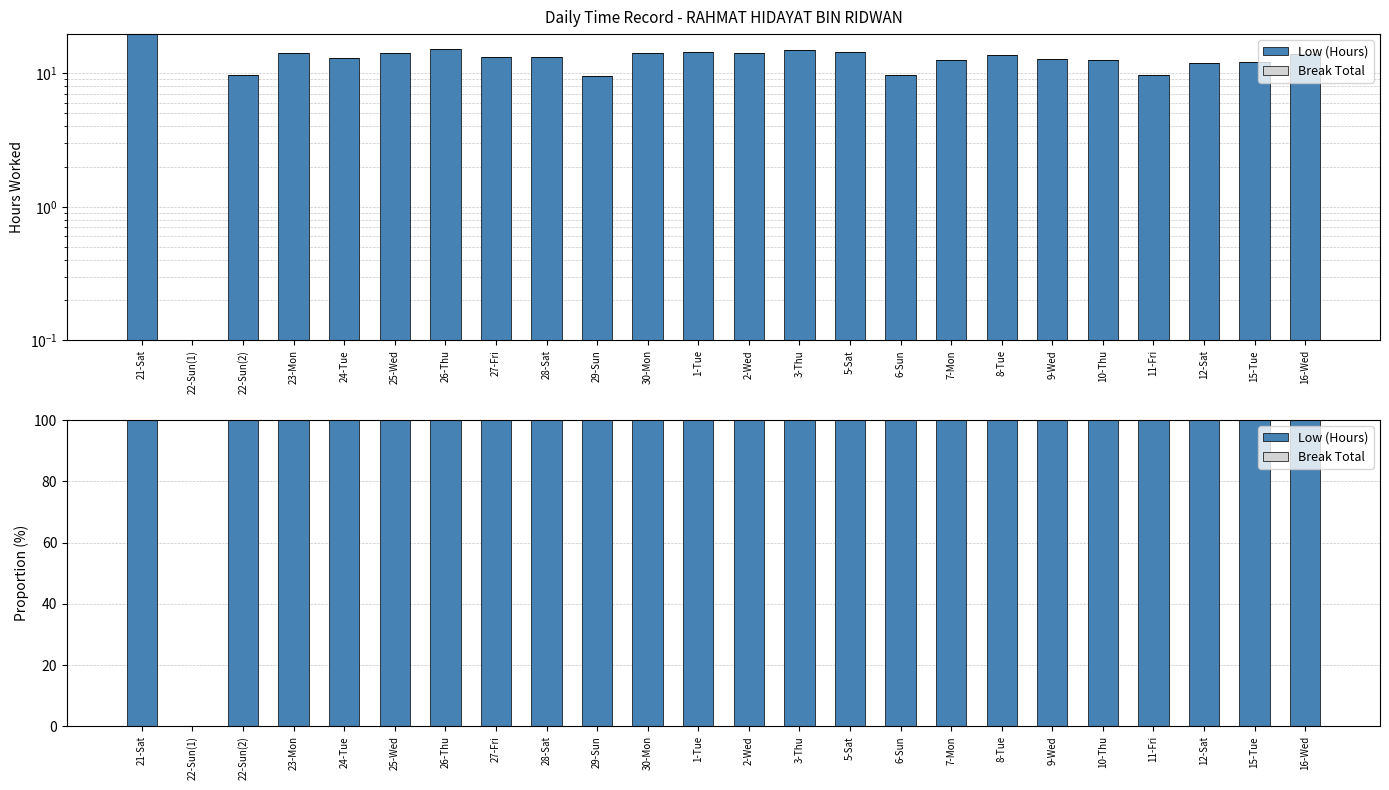

The Low (Hours) series shows 25 at 28-Sat. True or false?

False